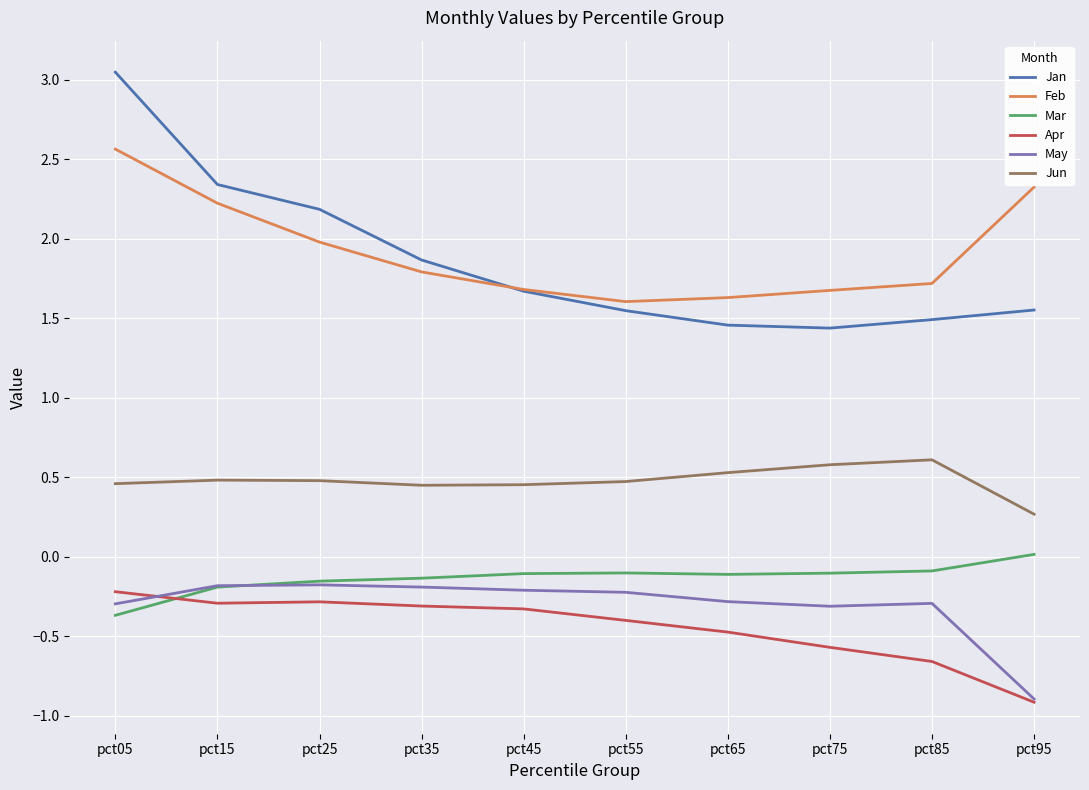

Which series has the largest total across all categories?

Feb